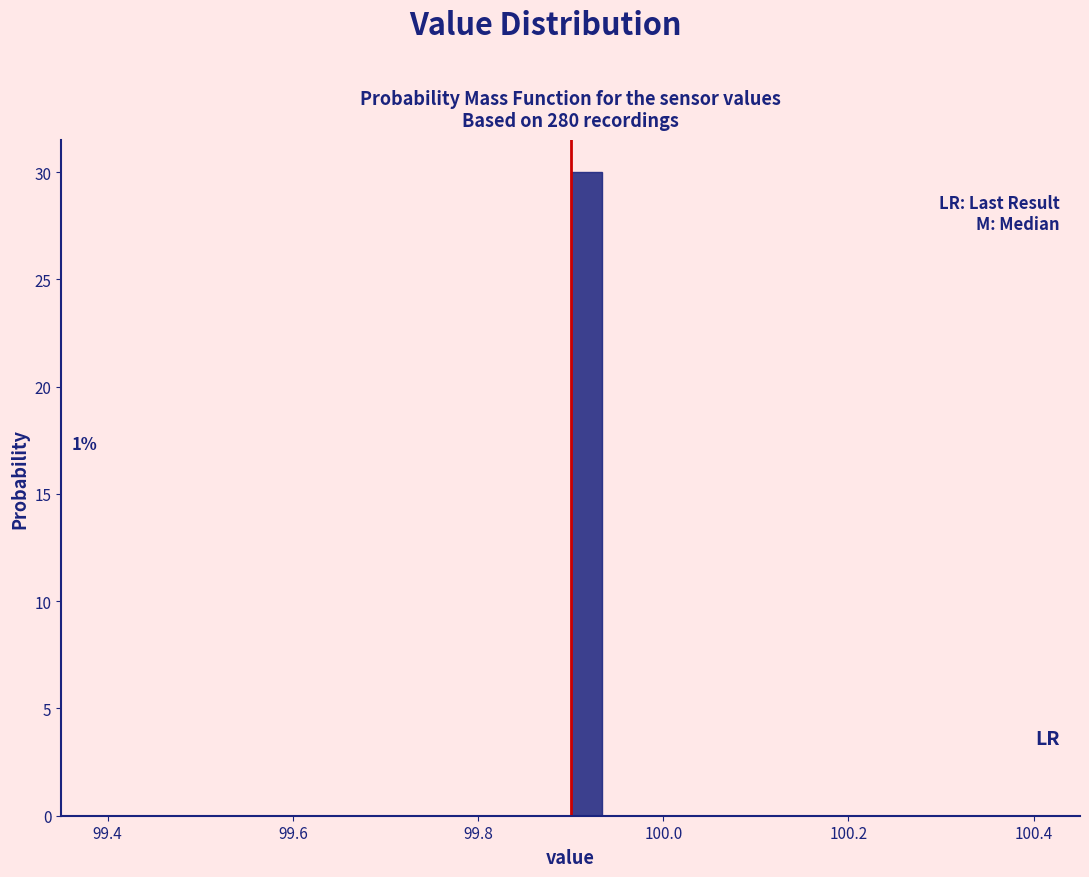

Around what value on the x-axis is the tallest bar? Give the approximate position of its centre, as read against the axis.

99.92